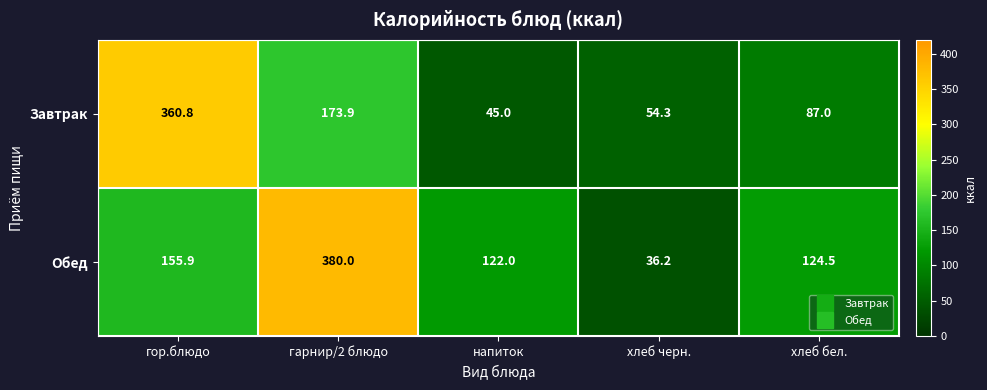

What is the spread (max minus min) of values at гарнир/2 блюдо?

206.1